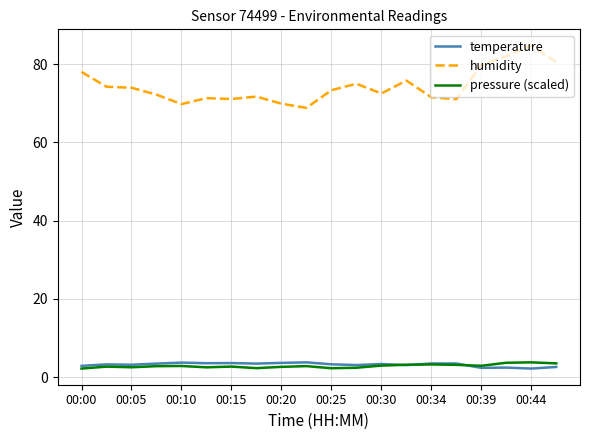

What is the minimum value shown in the chart?

2.2